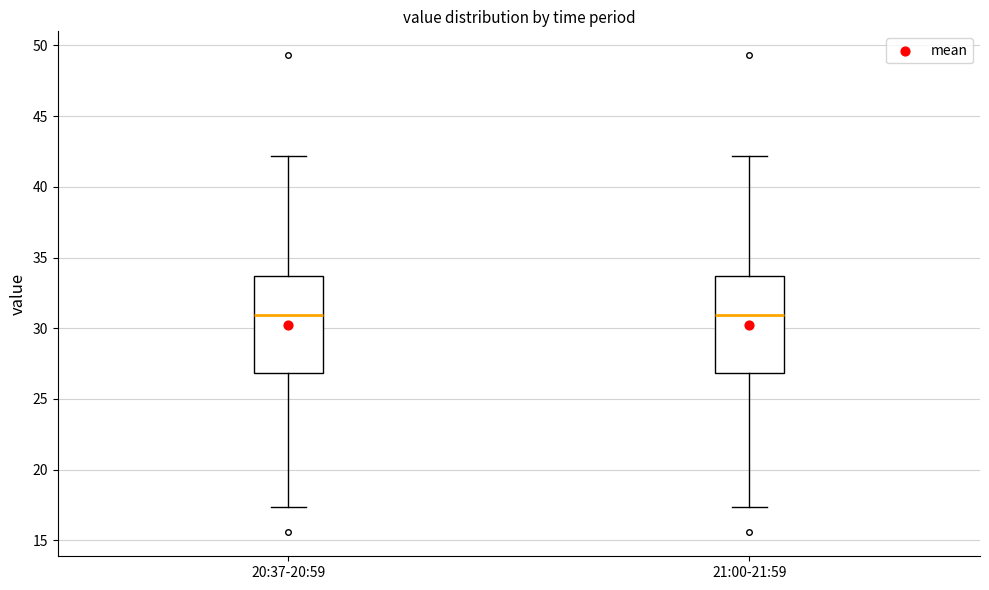

Where does the median line of the box for 21:00-21:59 sit on the y-axis? The values are not printed on the chart, so give them approximately, as read against the axis.

31.0